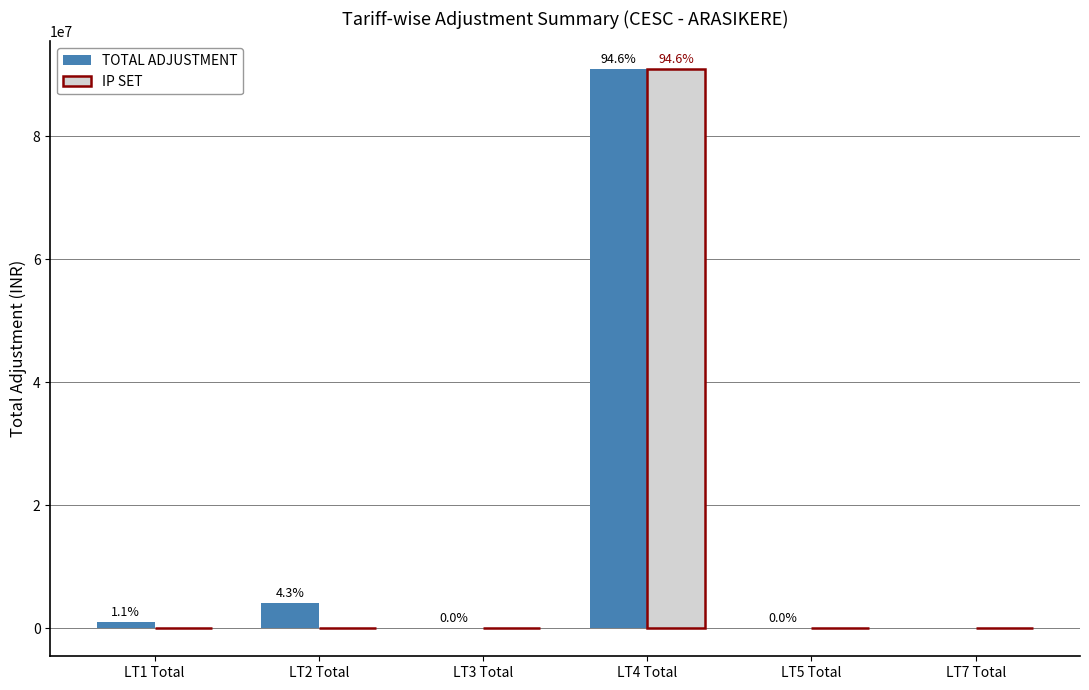

List the series in order of their overall mean, lowest first.

IP SET, TOTAL ADJUSTMENT